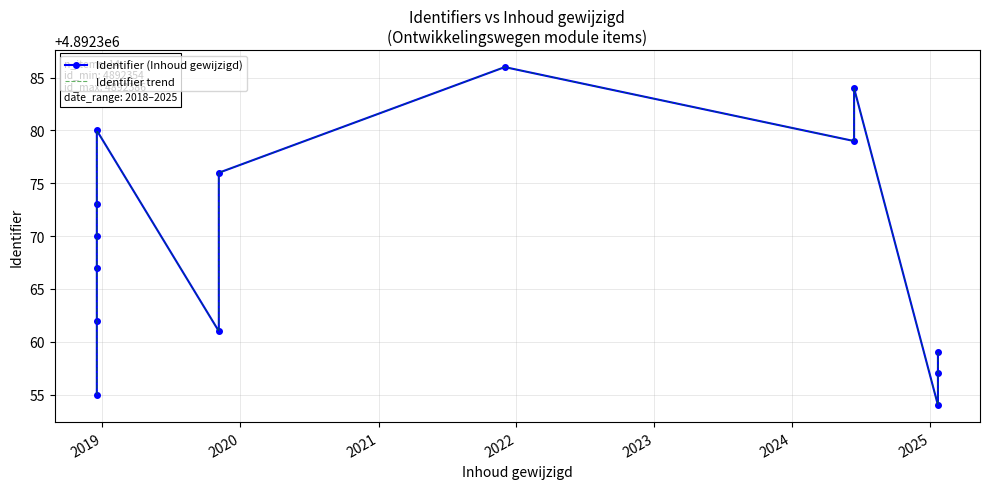

In Identifier trend, how many points are higher than both neighbors (excluding endpoints)?

3